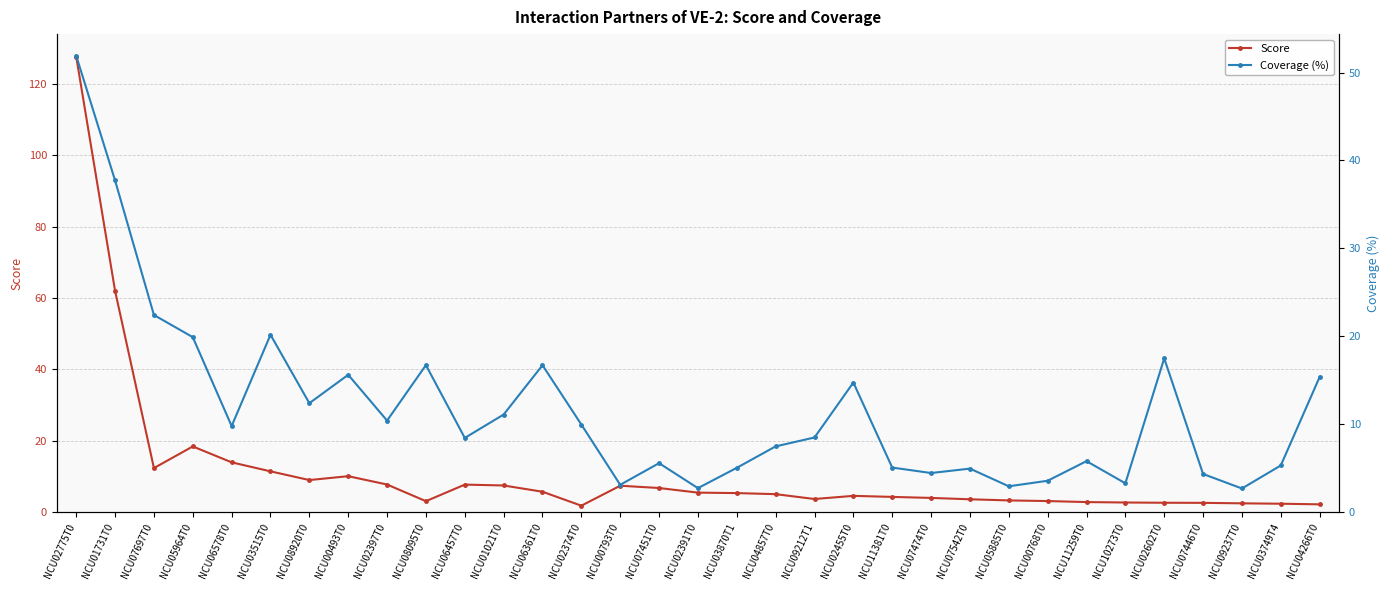

At which category does Score reach its first local peak?

NCU05964T0